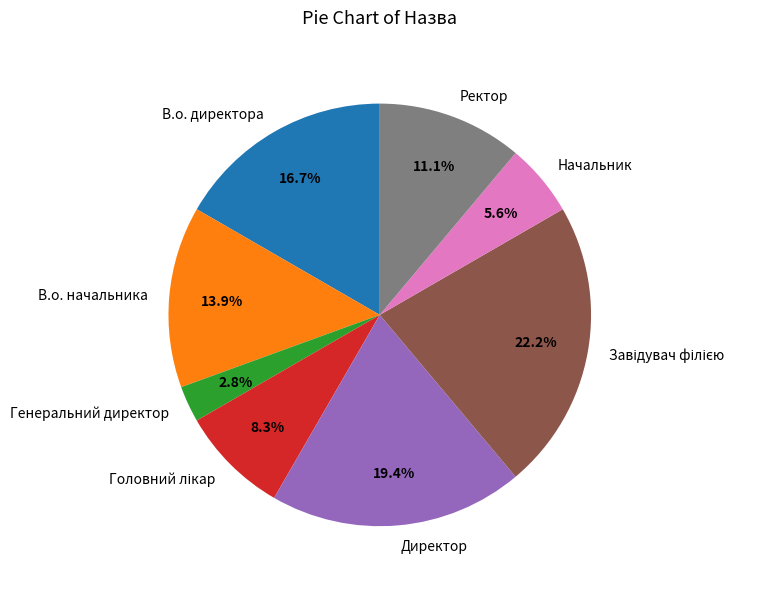

Between Генеральний директор and Начальник, which is larger?

Начальник